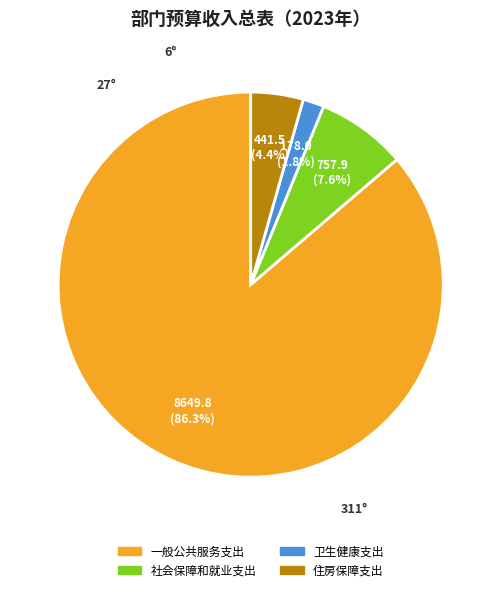

True or false: 一般公共服务支出 accounts for 86% of the total.

True